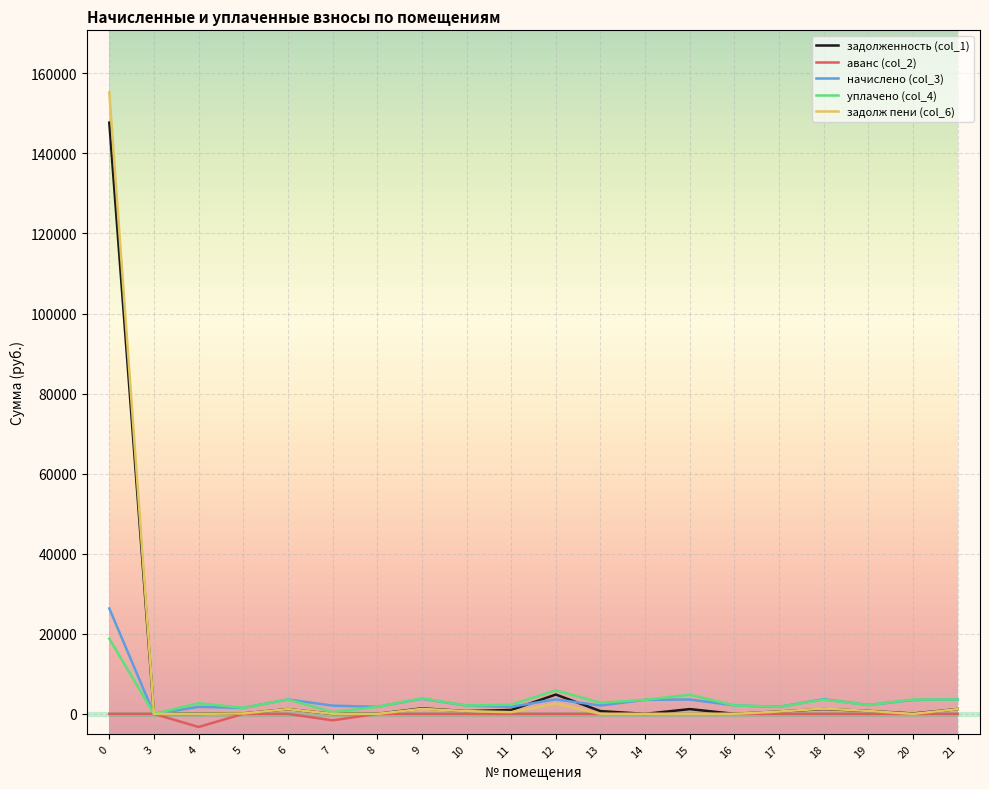

What are all the series names shown in the legend?

задолженность (col_1), аванс (col_2), начислено (col_3), уплачено (col_4), задолж пени (col_6)